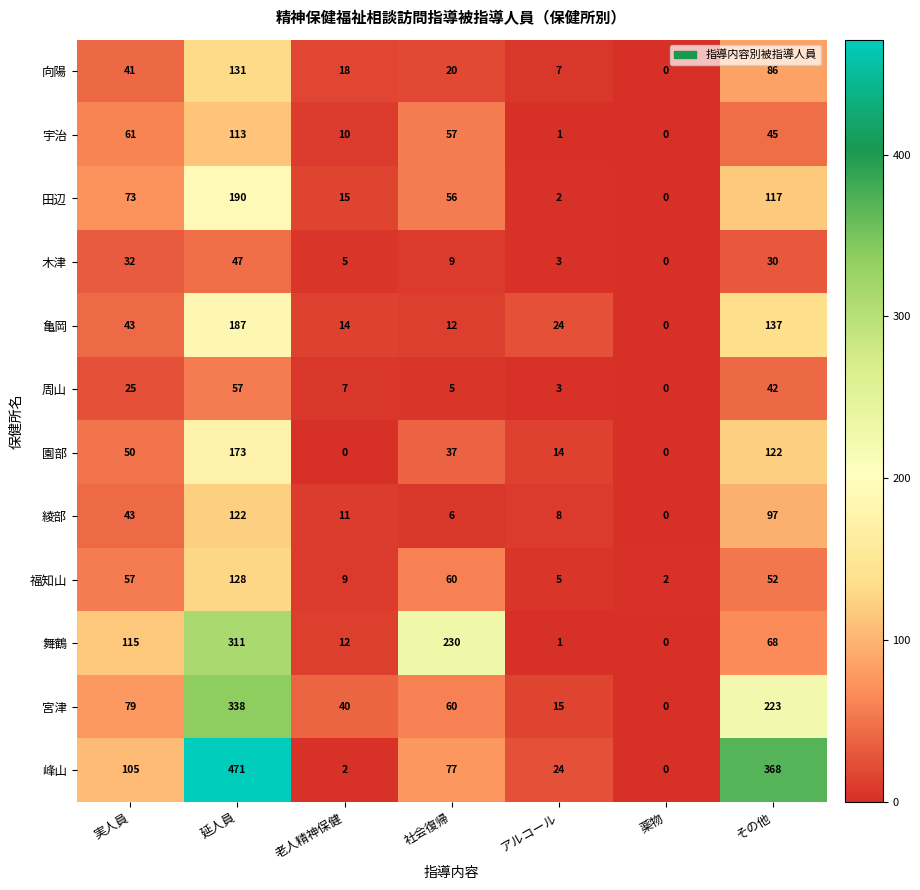

True or false: 田辺 has a value of 39 at その他.

False